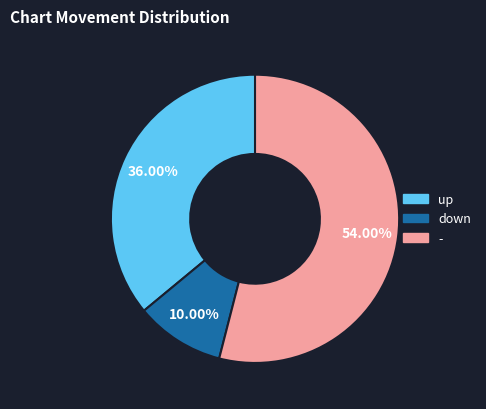

What is the ratio of the value at up to the value at down?

3.6